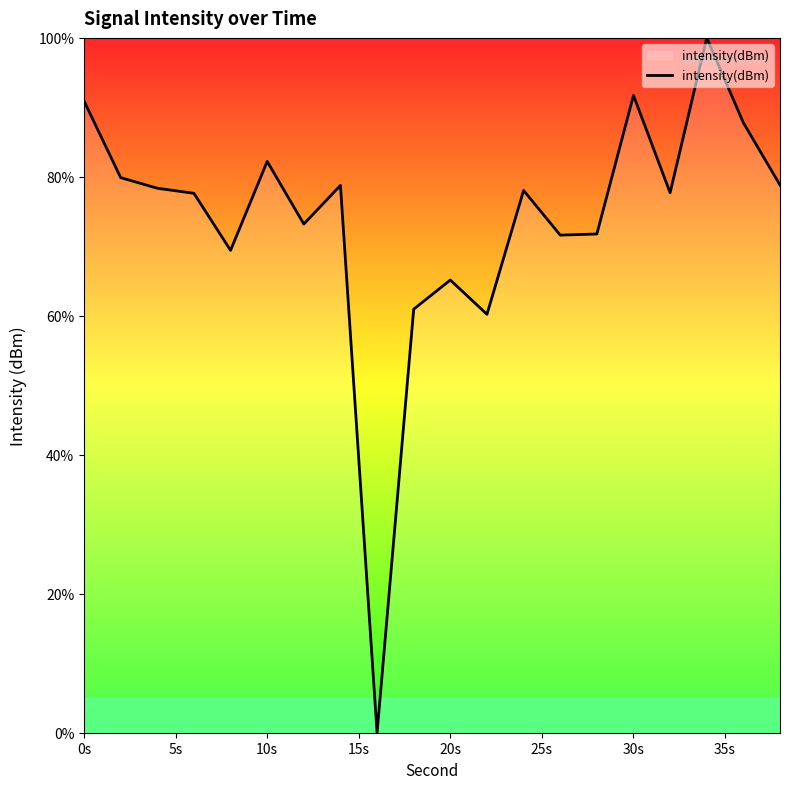

What is the maximum value shown in the chart?

100.0